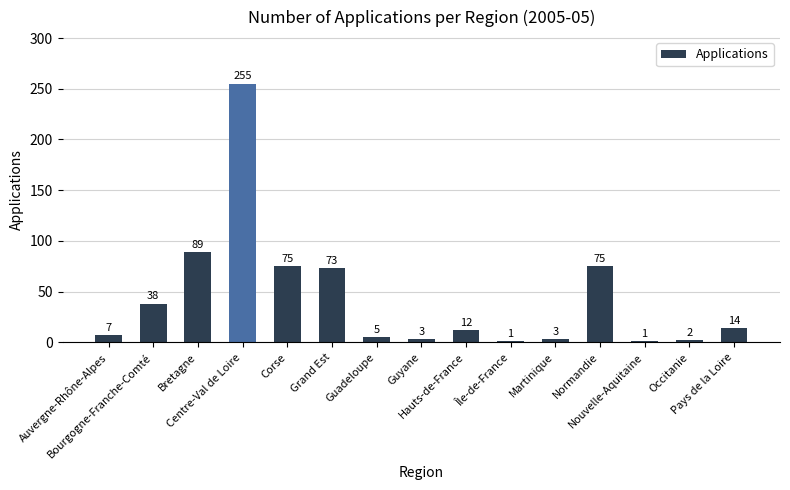

Is it true that the value at Normandie is 75?

True